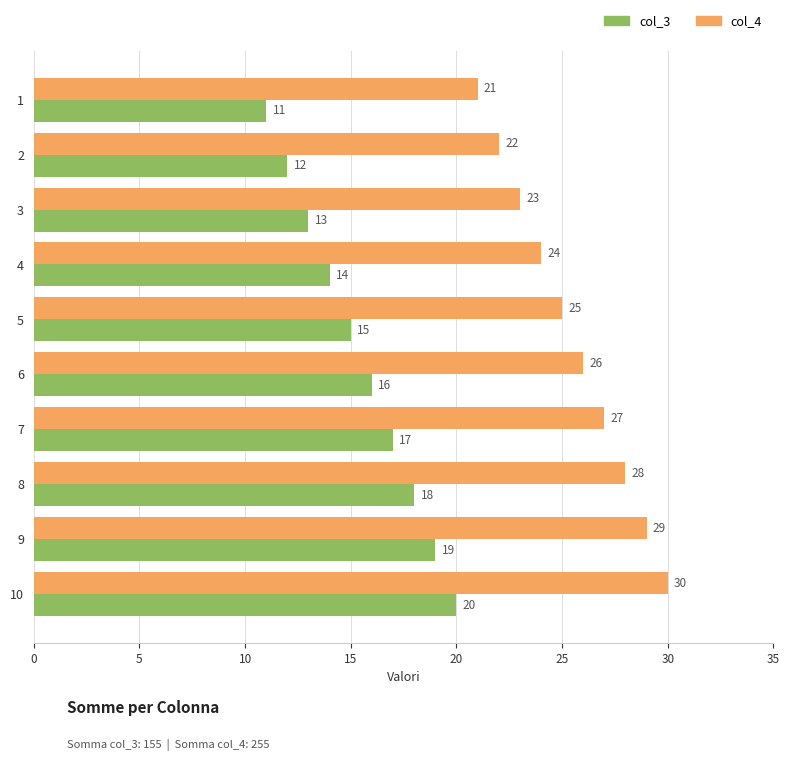

What is the total value across all series at 9?

48